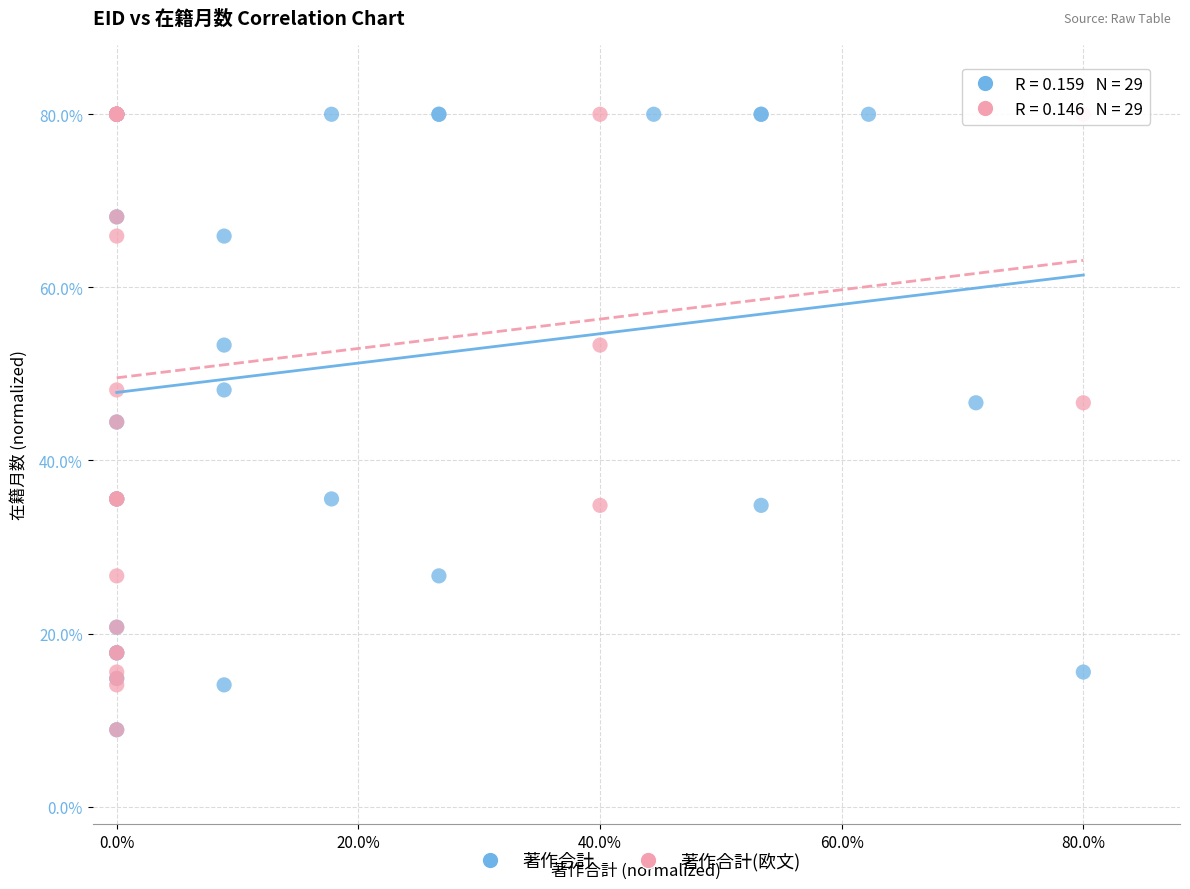

What are all the series names shown in the legend?

著作合計, 著作合計(欧文)